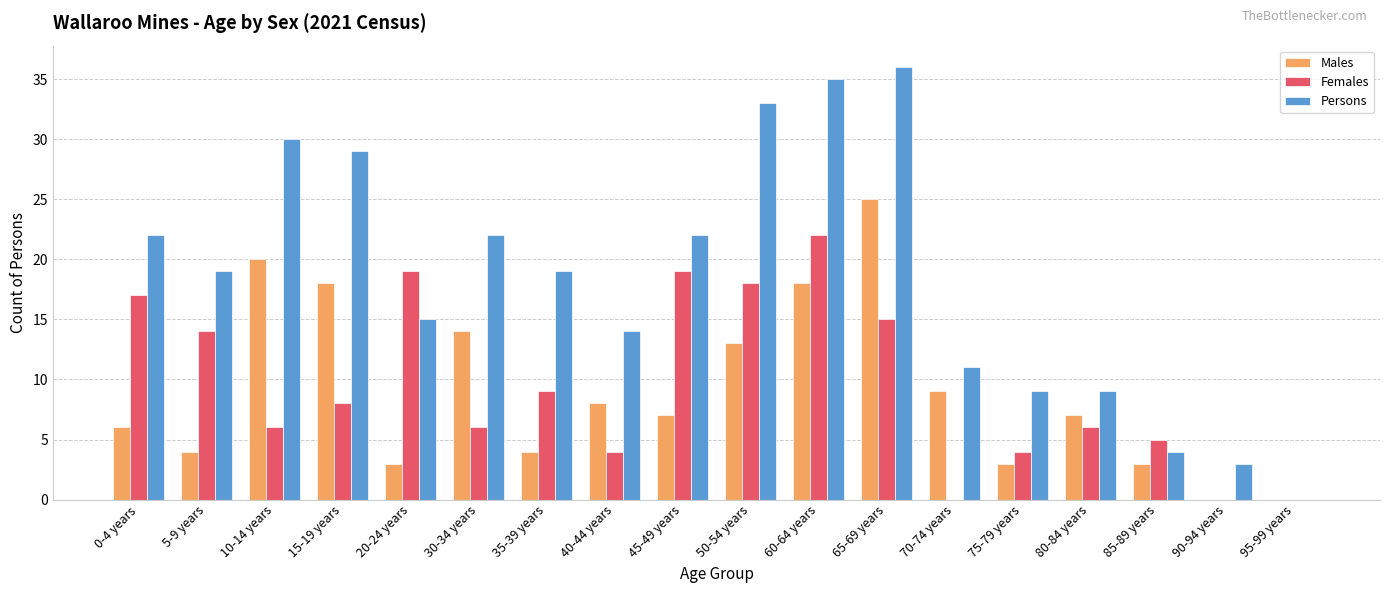

What is the sum of the Persons values at 90-94 years and 85-89 years?

7